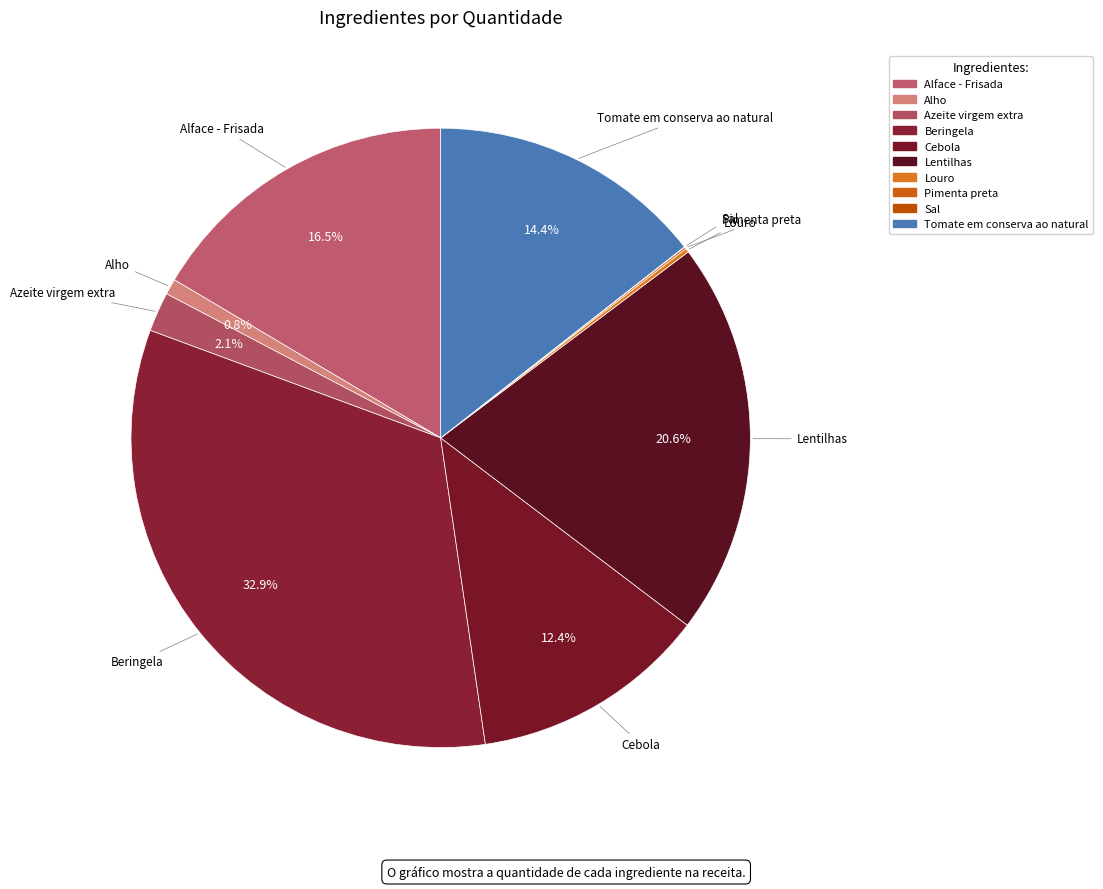

Which slice is the largest?

Beringela